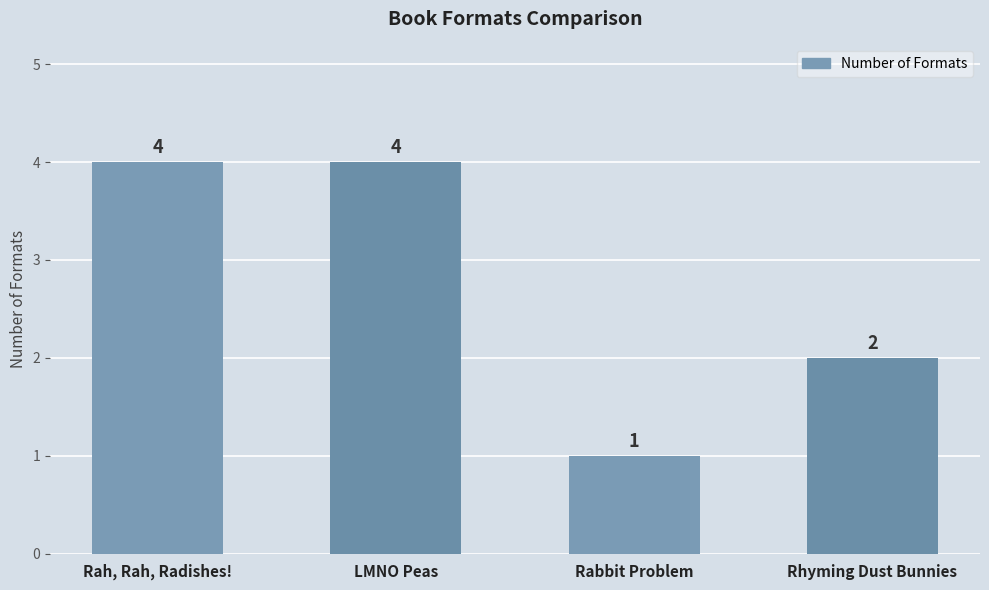

What is the value of the 4th bar from the left?

2